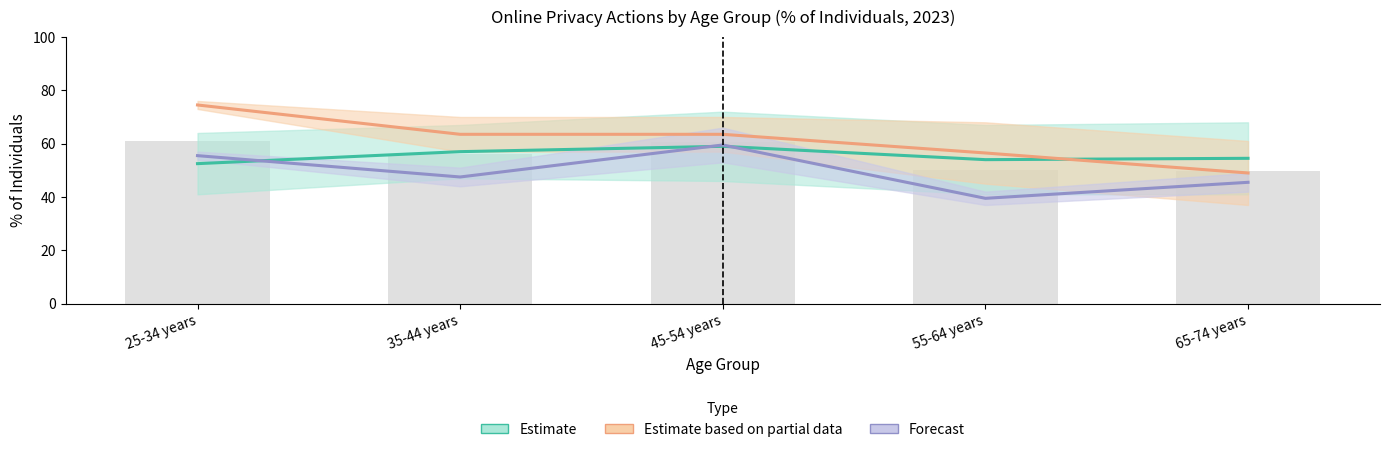

What is the sum of all Forecast values?

247.5